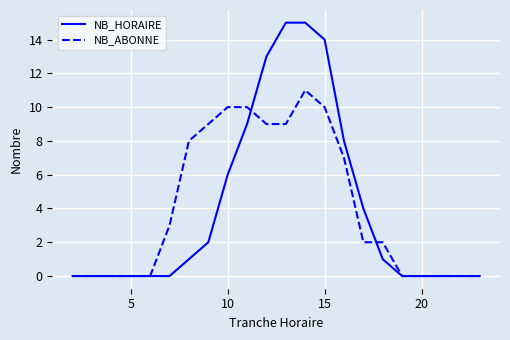

How many lines are shown in the chart?

2